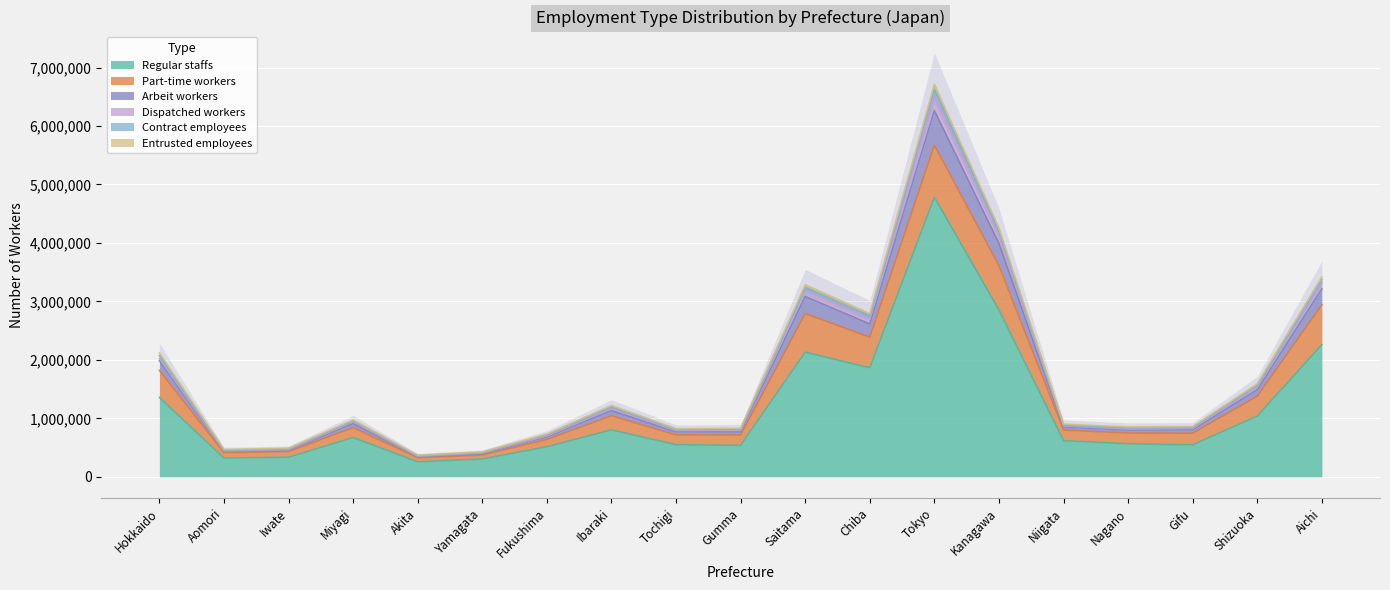

At which category is the sum across all series the highest?

Tokyo